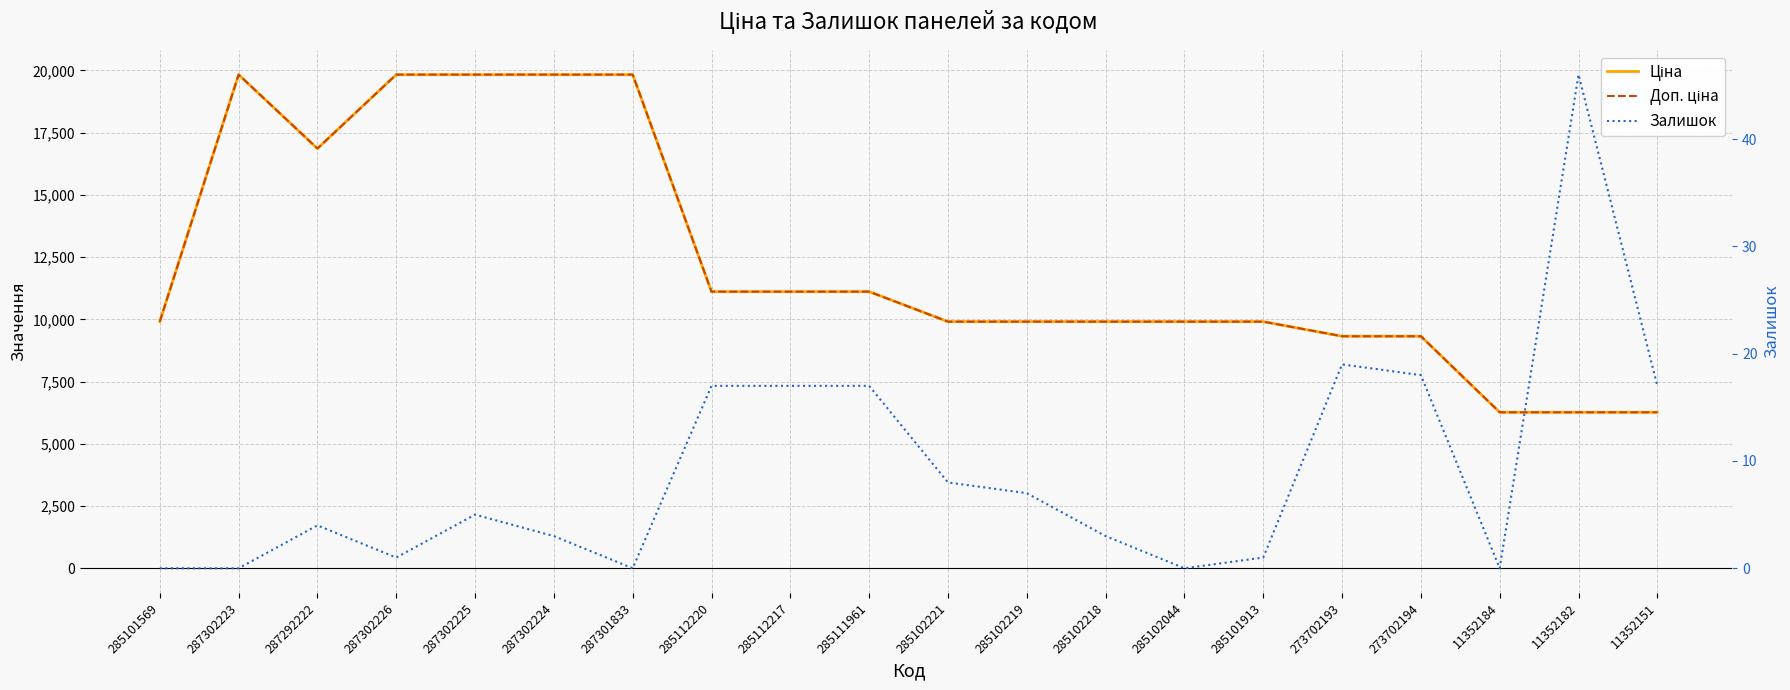

What position from the left is 287302225?

5